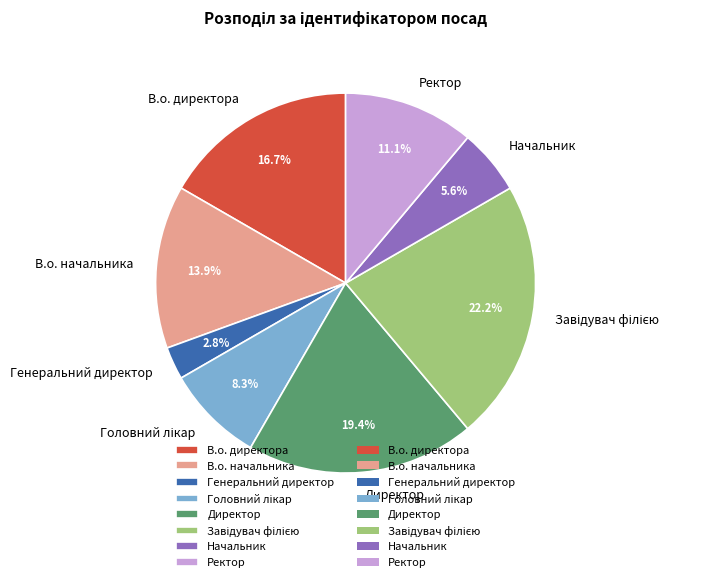

Which slice is the smallest?

Генеральний директор